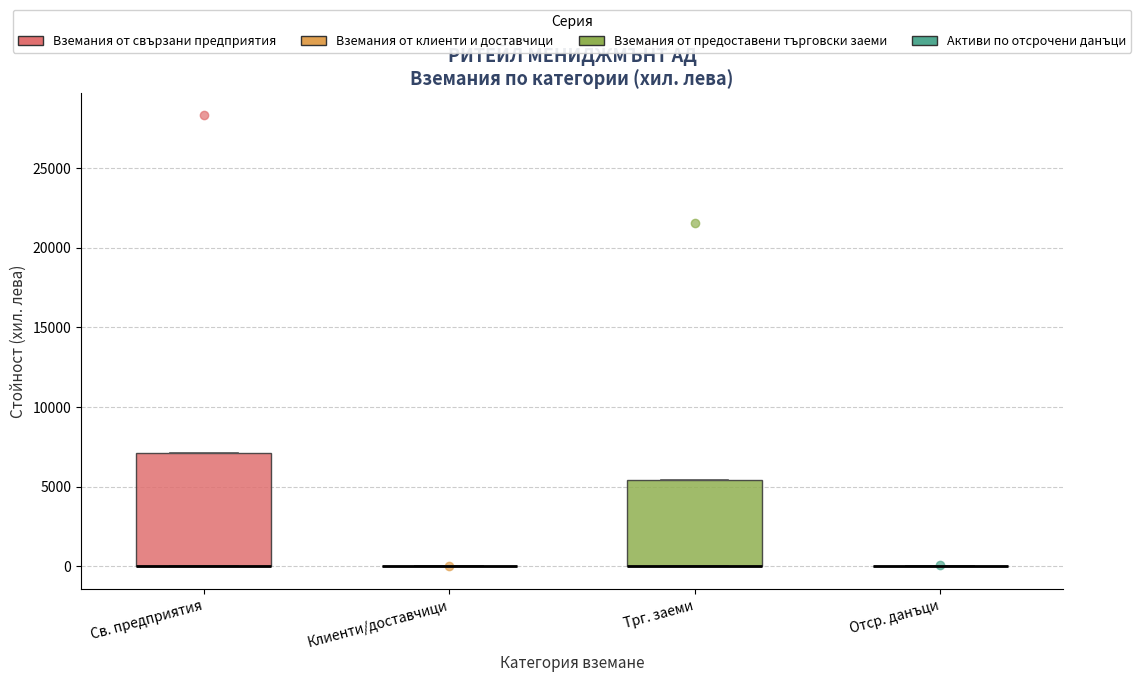

Where is the upper edge of the box for Трг. заеми on the y-axis? The values are not printed on the chart, so give them approximately, as read against the axis.

5500